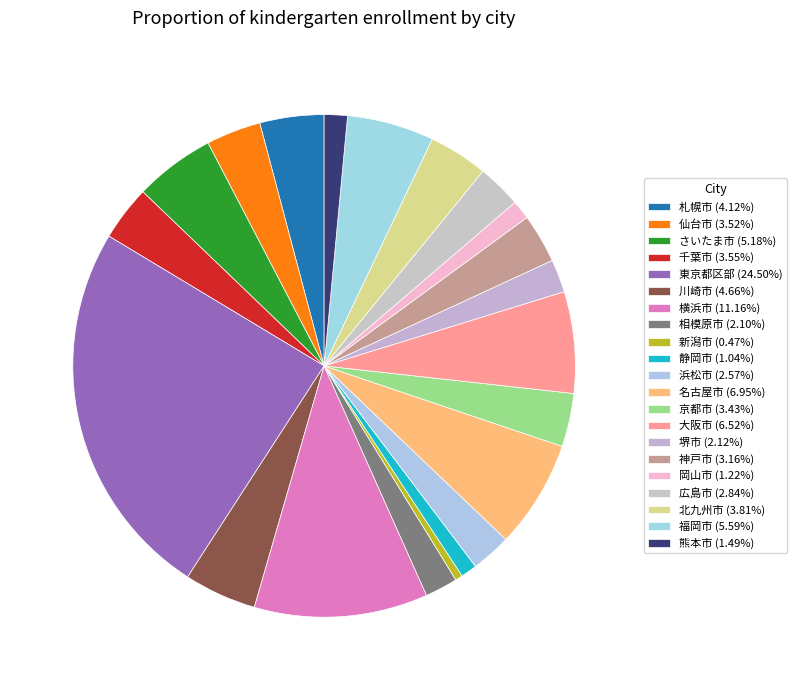

To the nearest percent, what is the combined percentage of 浜松市 and 広島市?

5%